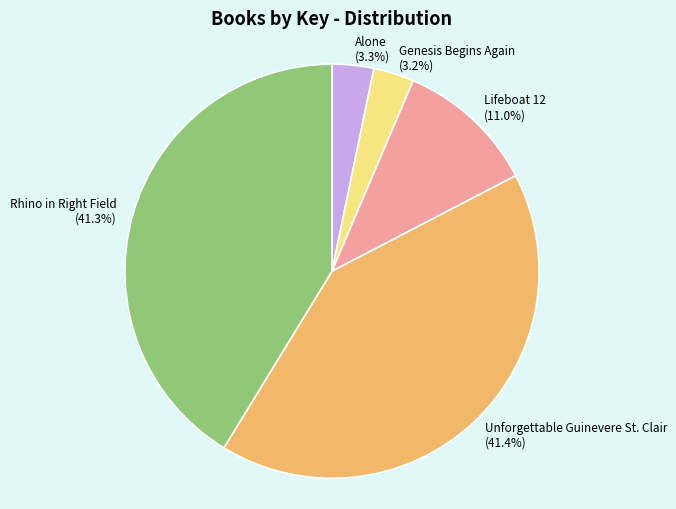

What portion of the pie excludes Alone?

96.7%